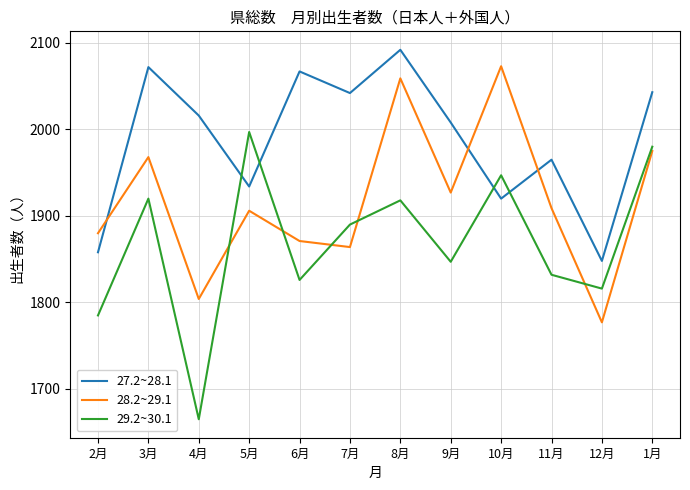

What is the difference between the 29.2~30.1 values at 4月 and 6月?

161